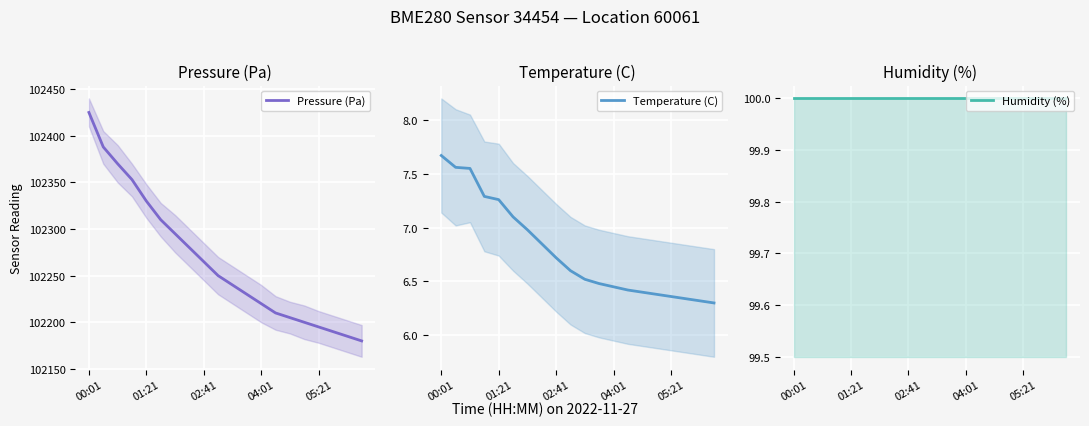

True or false: Pressure (Pa) has more than 0 interior local peaks.

False